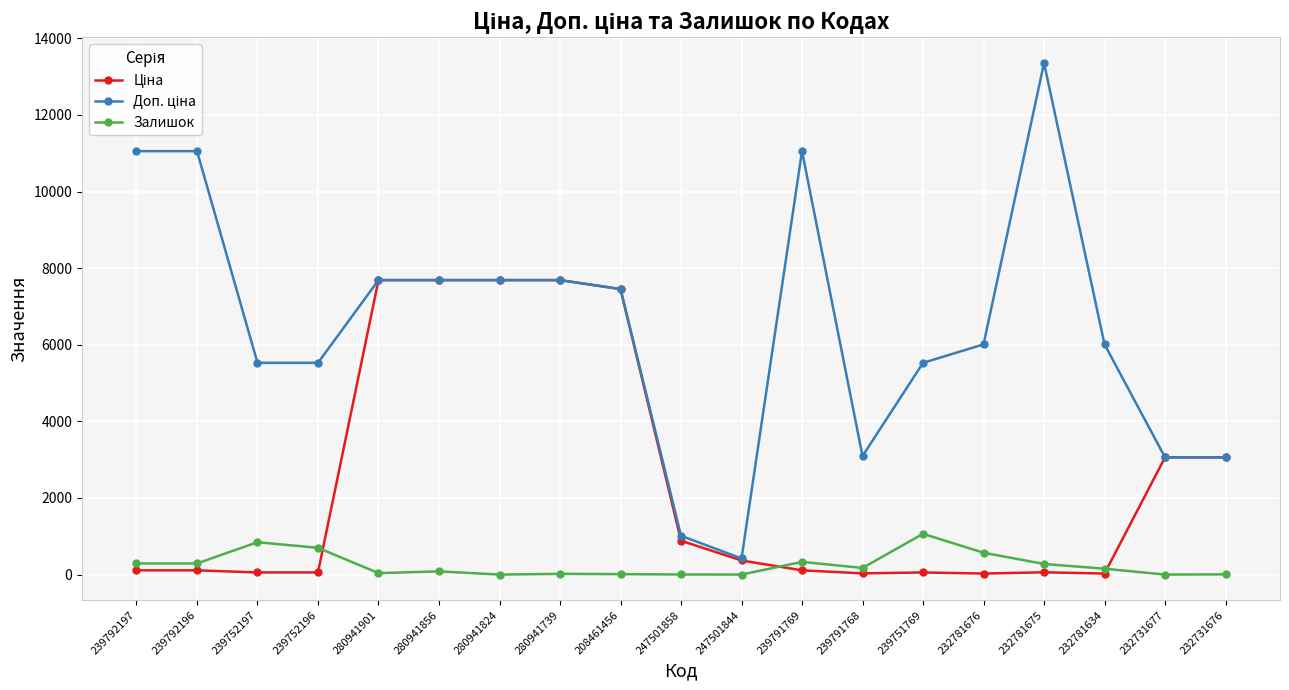

How many distinct data groups are displayed?

3